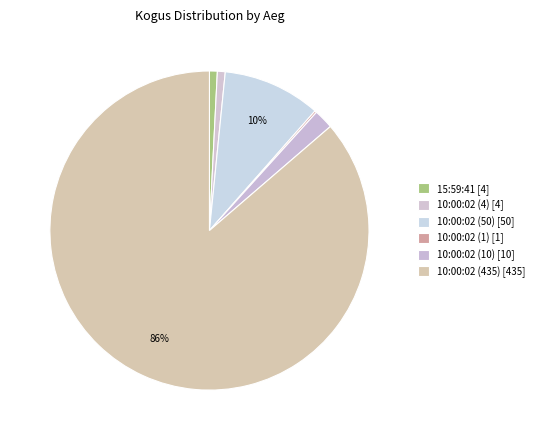

Rank the categories by value from lowest to highest.

10:00:02 (1), 15:59:41, 10:00:02 (4), 10:00:02 (10), 10:00:02 (50), 10:00:02 (435)